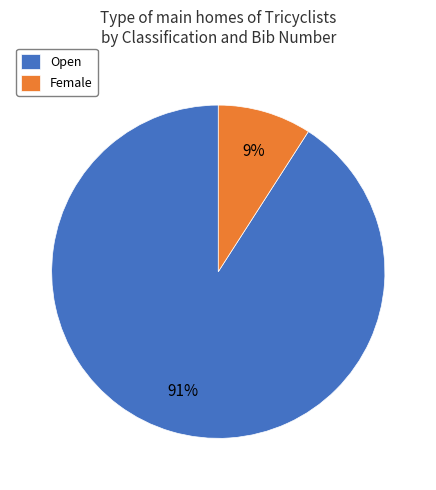

To the nearest percent, what is the difference between the largest and smallest slice percentages?

82%